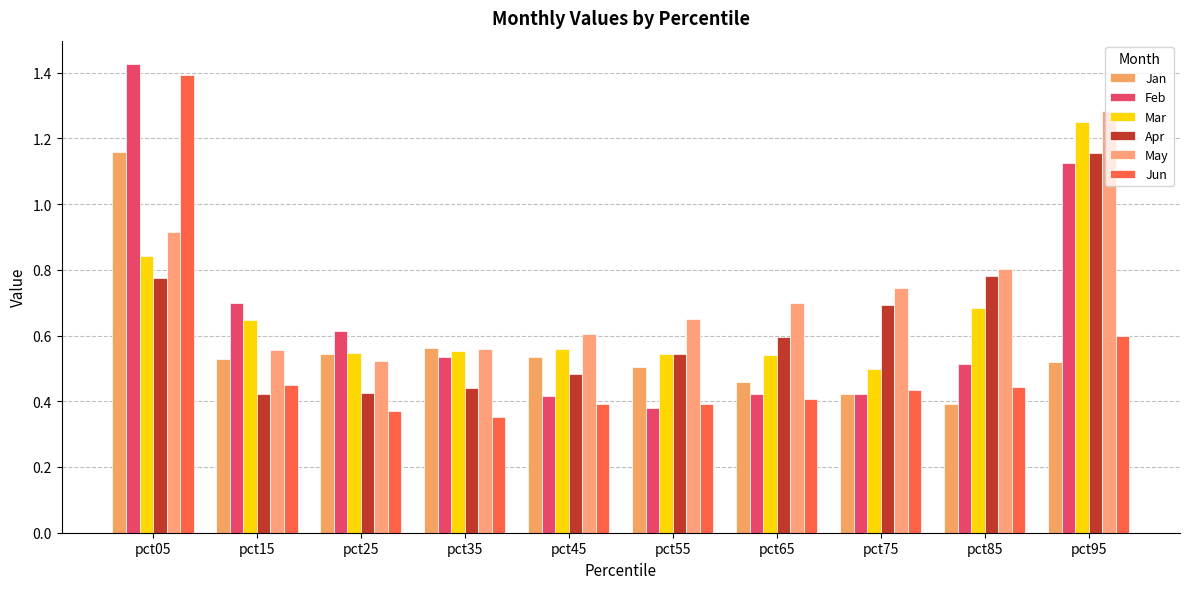

Where is May nearest to the value 0?

pct25